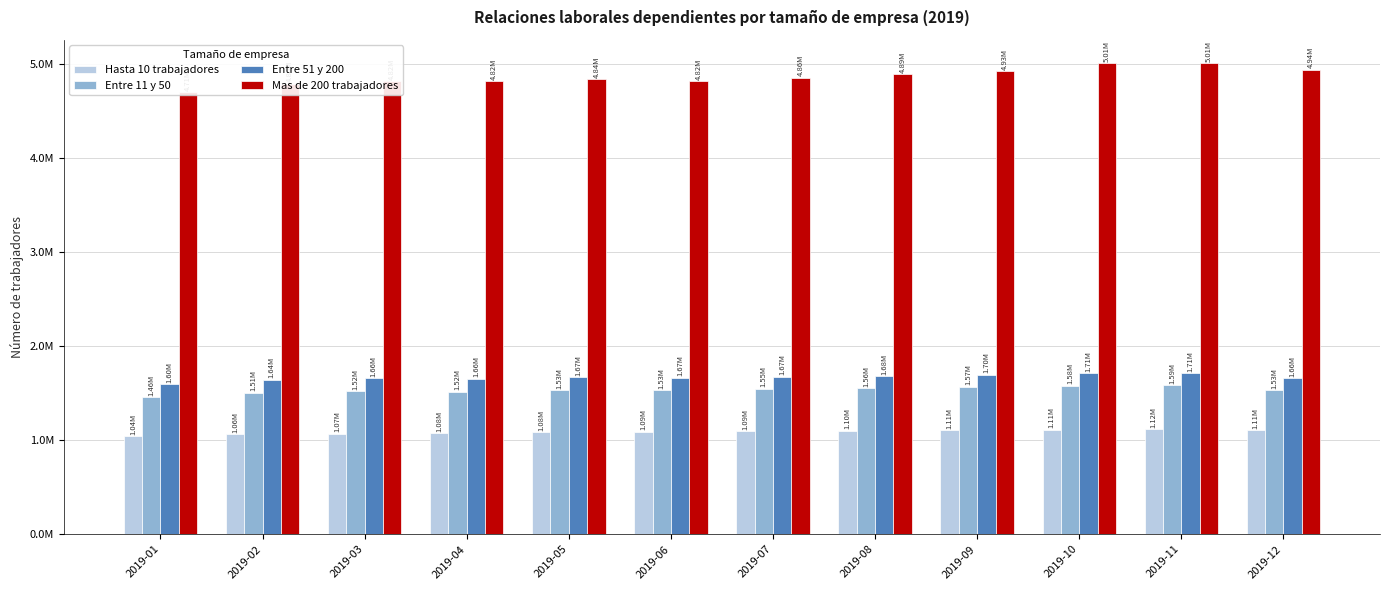

Reading right to left, what are all the values shown in this chart?

Hasta 10 trabajadores: 2019-12=1108740	2019-11=1115499	2019-10=1113362	2019-09=1109096	2019-08=1102488	2019-07=1094610	2019-06=1089387	2019-05=1082507	2019-04=1076590	2019-03=1071268	2019-02=1061432	2019-01=1044148
Entre 11 y 50: 2019-12=1533525	2019-11=1586284	2019-10=1581715	2019-09=1570809	2019-08=1556072	2019-07=1546930	2019-06=1531355	2019-05=1533598	2019-04=1518561	2019-03=1522528	2019-02=1506544	2019-01=1456649
Entre 51 y 200: 2019-12=1659337	2019-11=1711119	2019-10=1713603	2019-09=1696150	2019-08=1678763	2019-07=1674789	2019-06=1665100	2019-05=1673309	2019-04=1655921	2019-03=1657567	2019-02=1642879	2019-01=1595274
Mas de 200 trabajadores: 2019-12=4944712	2019-11=5011796	2019-10=5010345	2019-09=4926928	2019-08=4893829	2019-07=4859582	2019-06=4821097	2019-05=4844608	2019-04=4822416	2019-03=4818726	2019-02=4796561	2019-01=4705482